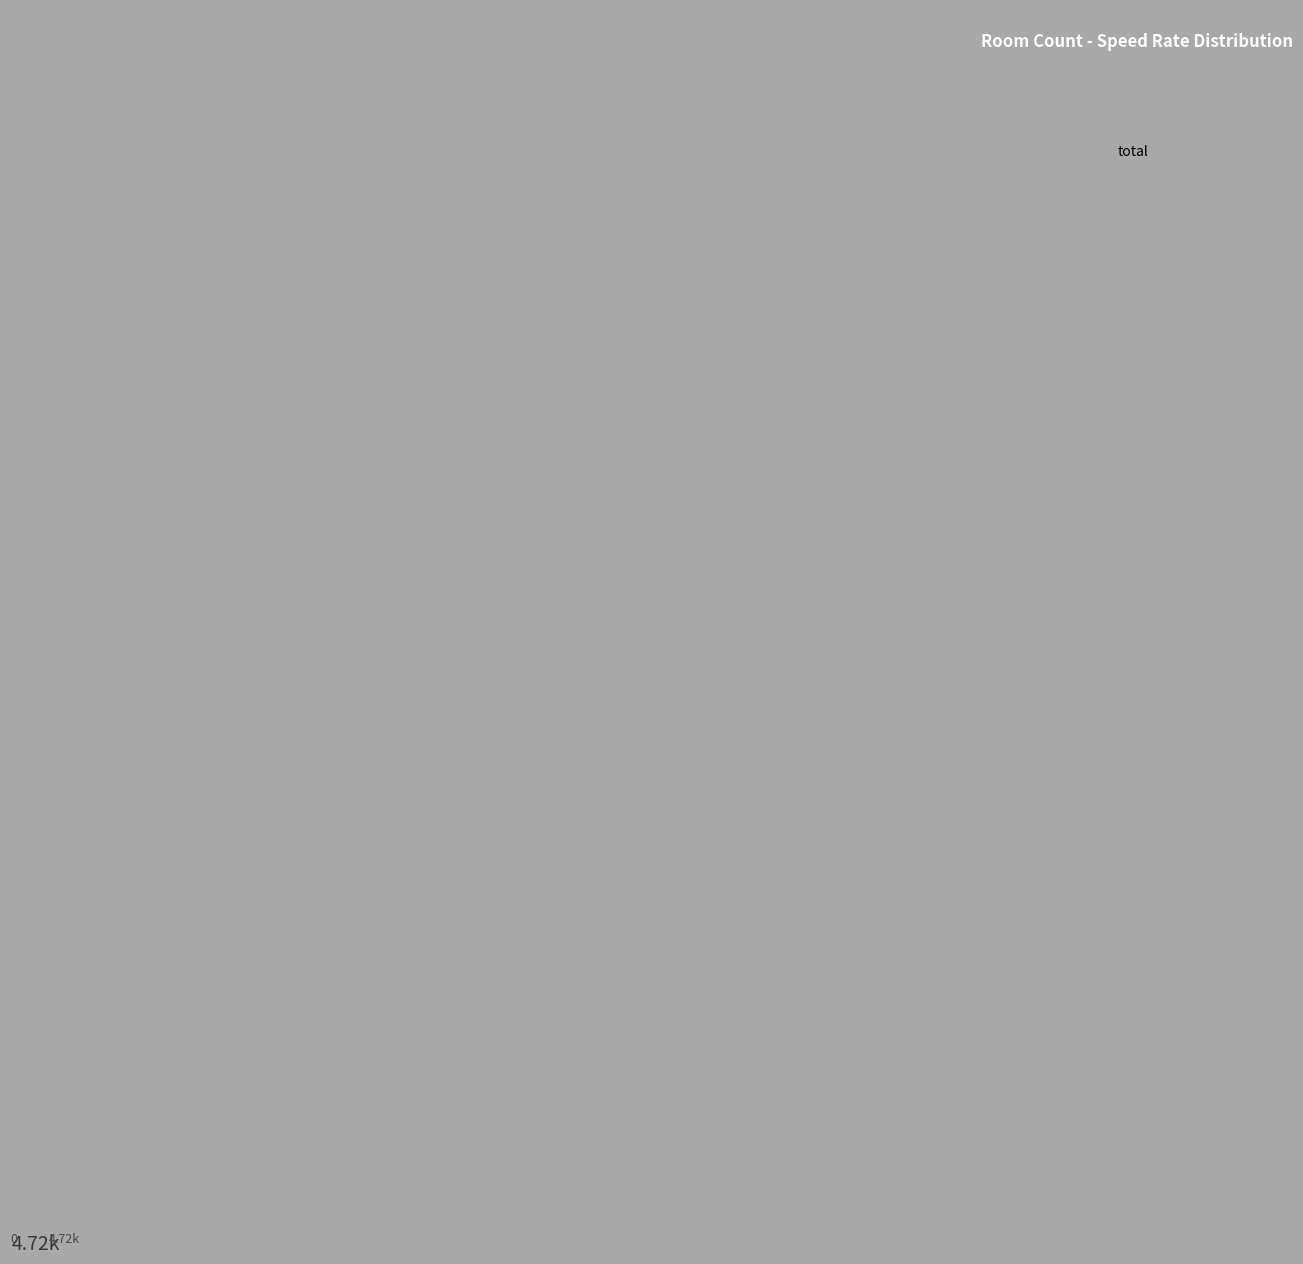

Rank the categories by value from lowest to highest.

total